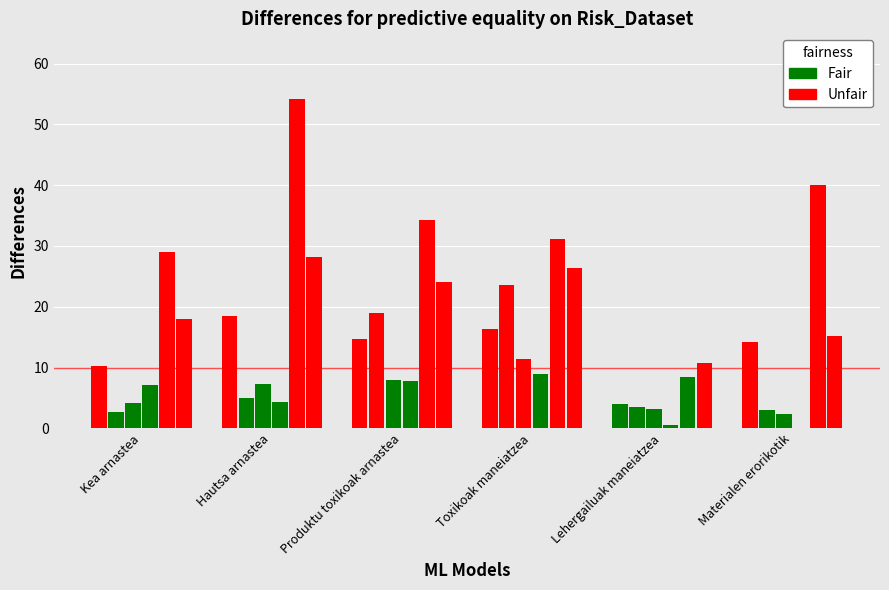

The L6 Industria-produkzioa series shows 0.9 at Lehergailuak maneiatzea. True or false?

False